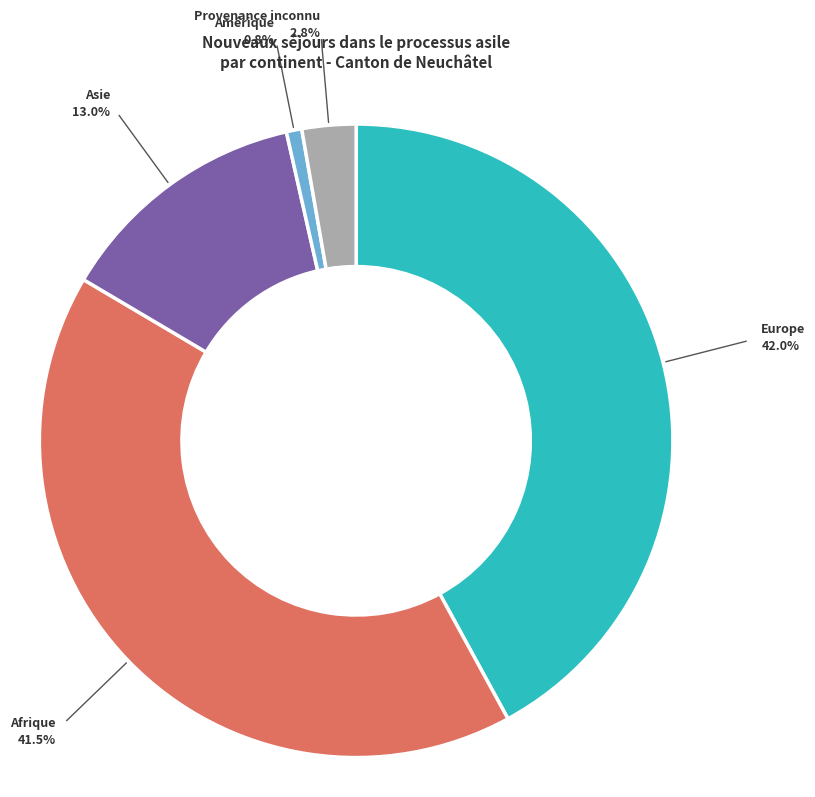

Which has a higher value, Afrique or Amérique?

Afrique